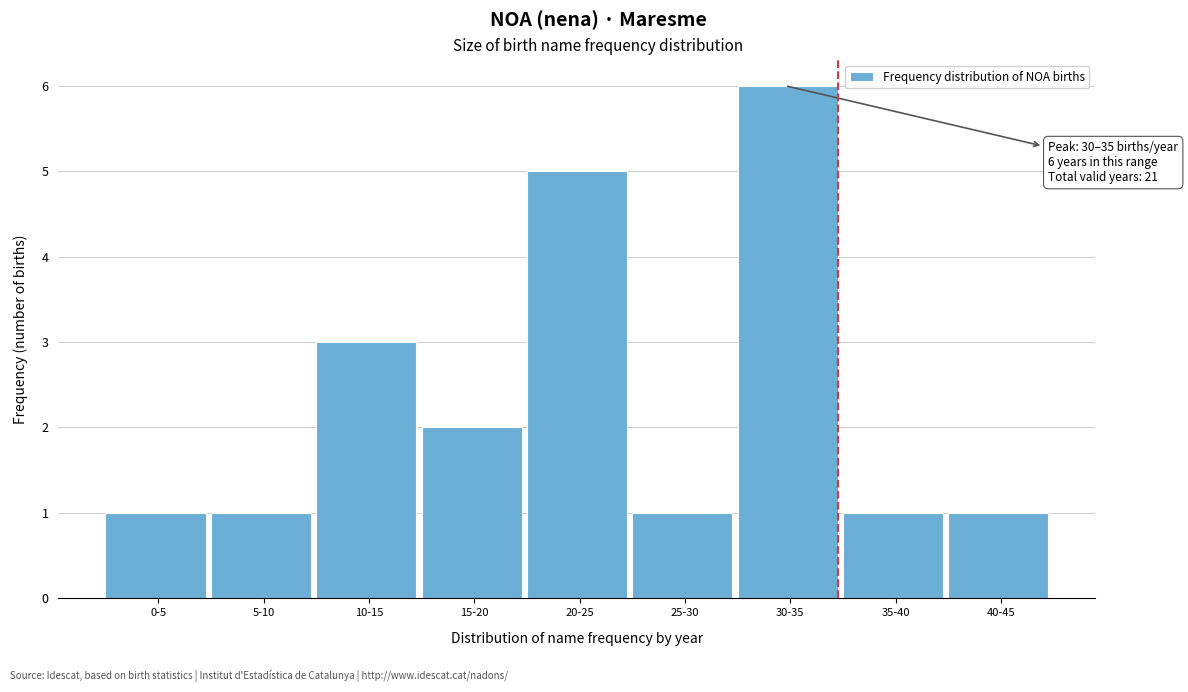

Reading right to left, list all the values displayed in this chart.

40-45=1	35-40=1	30-35=6	25-30=1	20-25=5	15-20=2	10-15=3	5-10=1	0-5=1